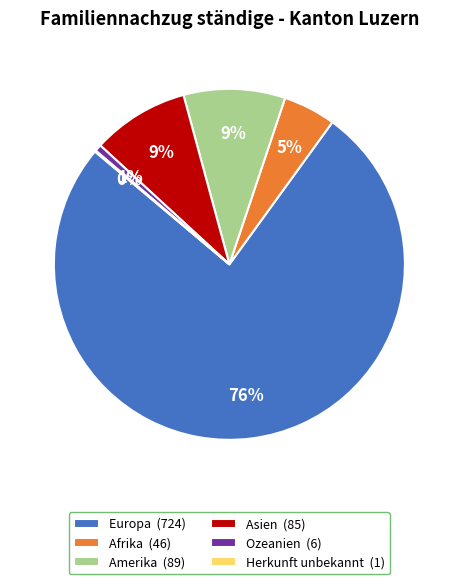

Is there a majority slice in this chart?

Yes